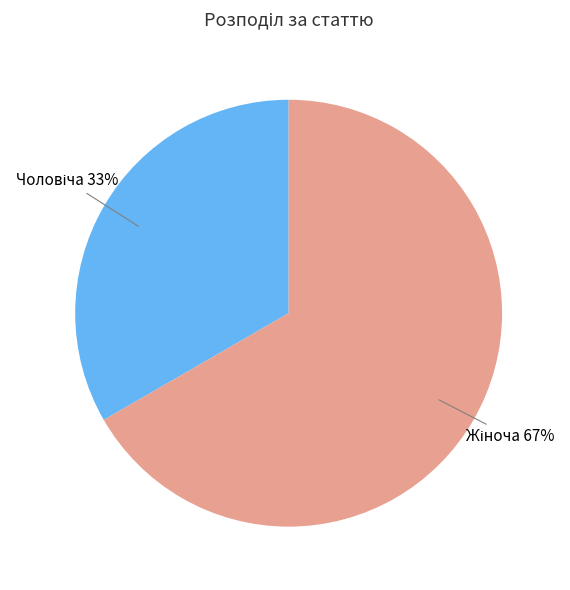

To the nearest percent, what is the average slice percentage?

50%